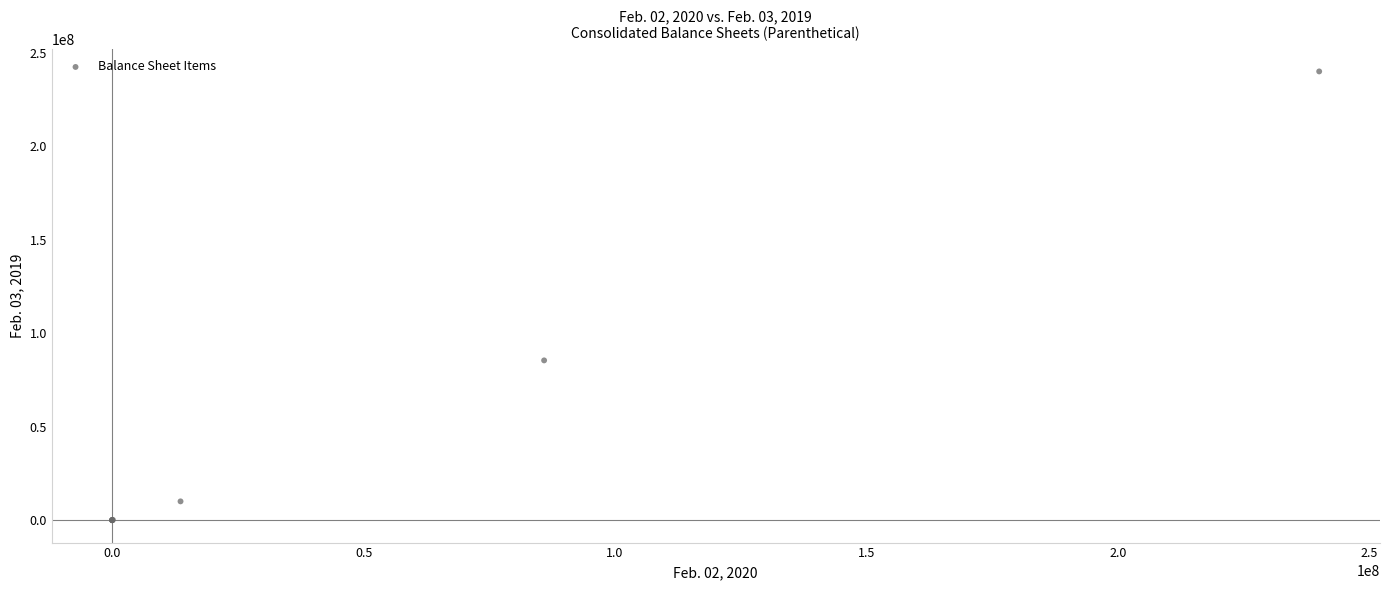

What Y value in the scatter plot is closest to 120000000?

85446141.0